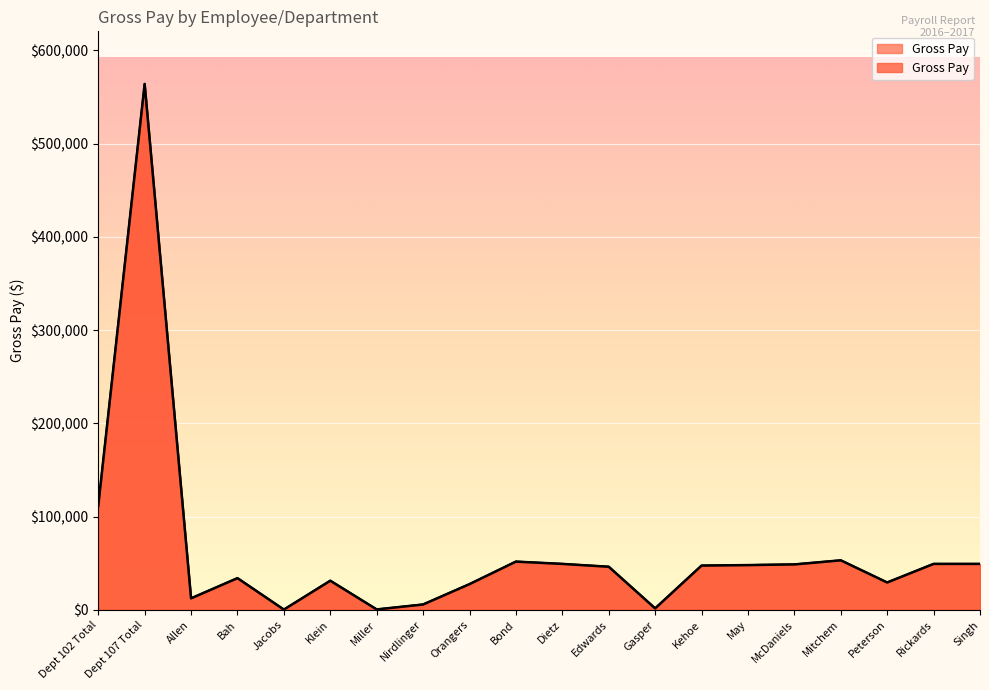

List the labels in order of value, largest first.

Dept 107 Total, Dept 102 Total, Mitchem, Bond, Rickards, Dietz, Singh, McDaniels, May, Kehoe, Edwards, Bah, Klein, Peterson, Orangers, Allen, Nirdlinger, Gasper, Miller, Jacobs